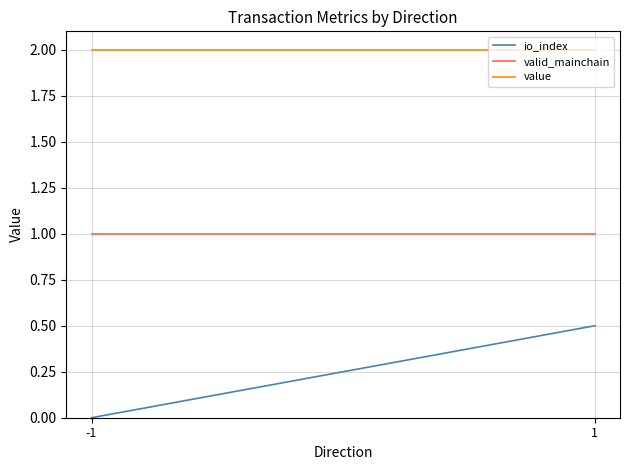

Rank the series by their maximum value, from lowest to highest.

io_index, valid_mainchain, value